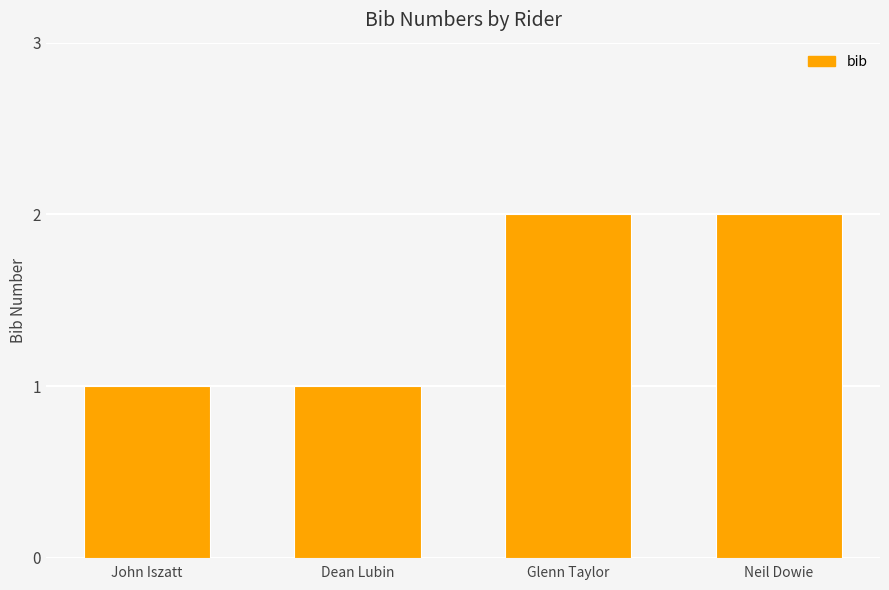

Approximately how many times larger is the value at Neil Dowie compared to John Iszatt?

2.0